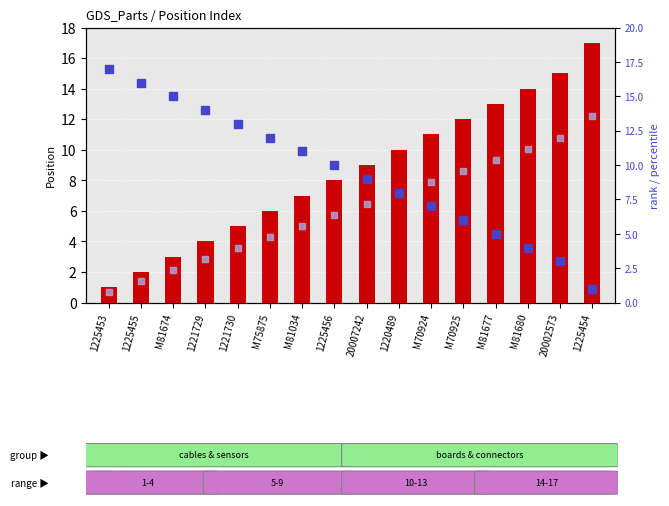

Which series has the widest spread of Y values?

Position